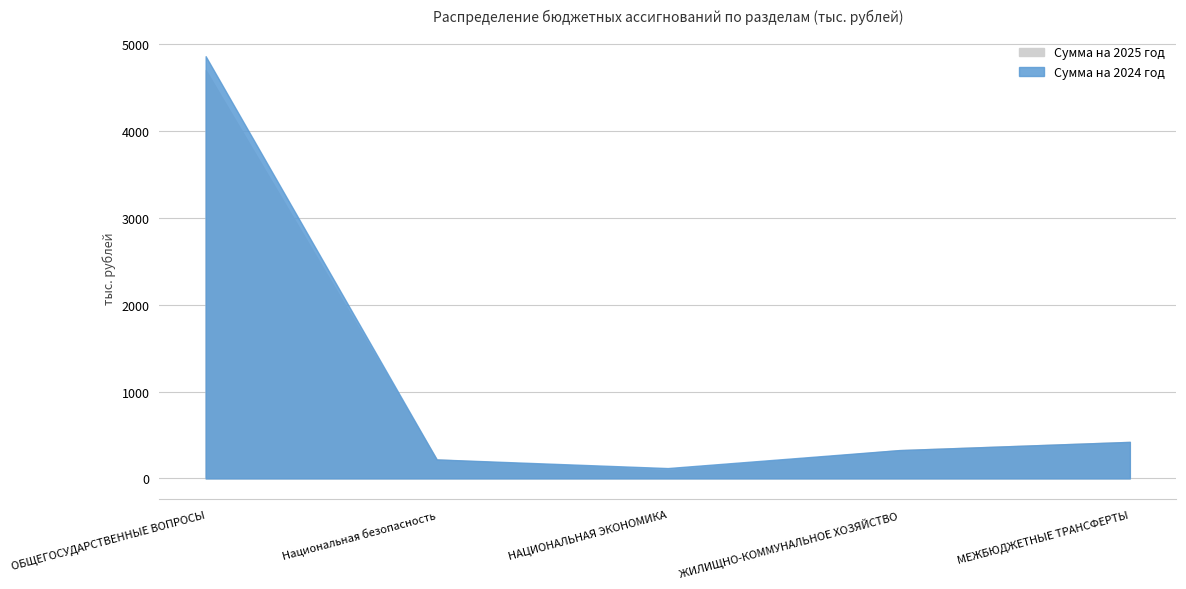

Reading right to left, extract all data points from this chart.

Сумма на 2024 год: 420.6	325.5	118.7	218.4	4864.9
Сумма на 2025 год: 420.6	325.5	93.9	218.5	4705.9